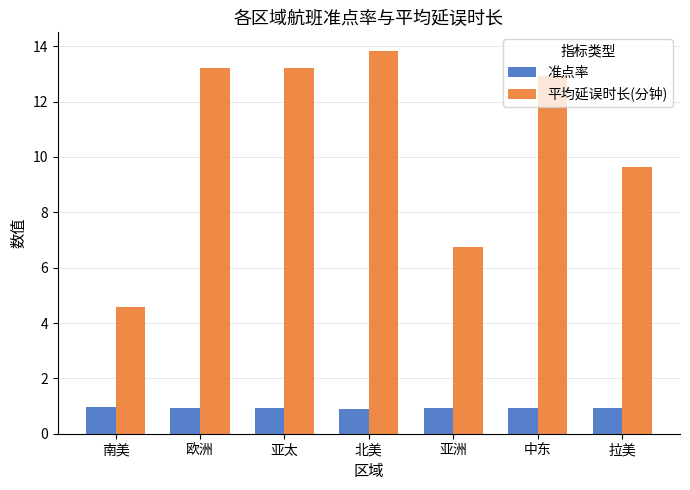

How many bars are there in each group?

2